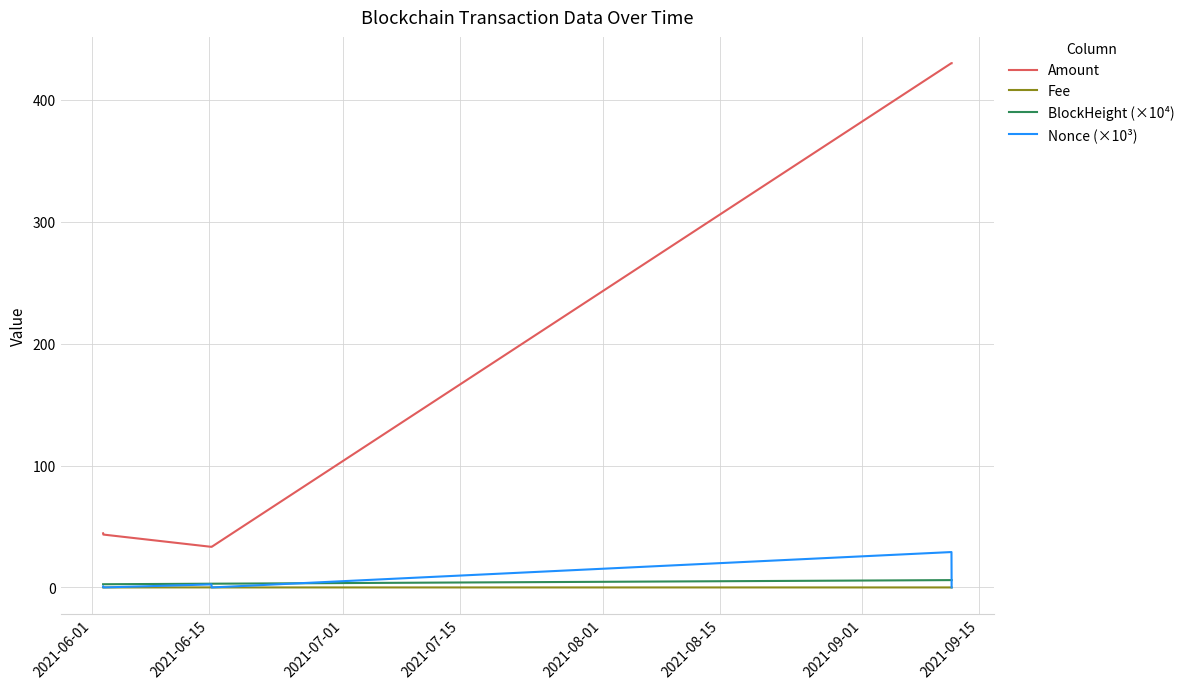

Is this an area chart (filled region under the line)?

No